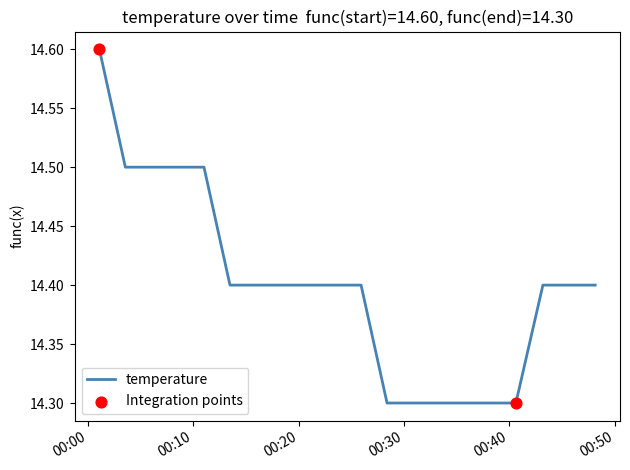

What is the smallest value displayed?

14.3